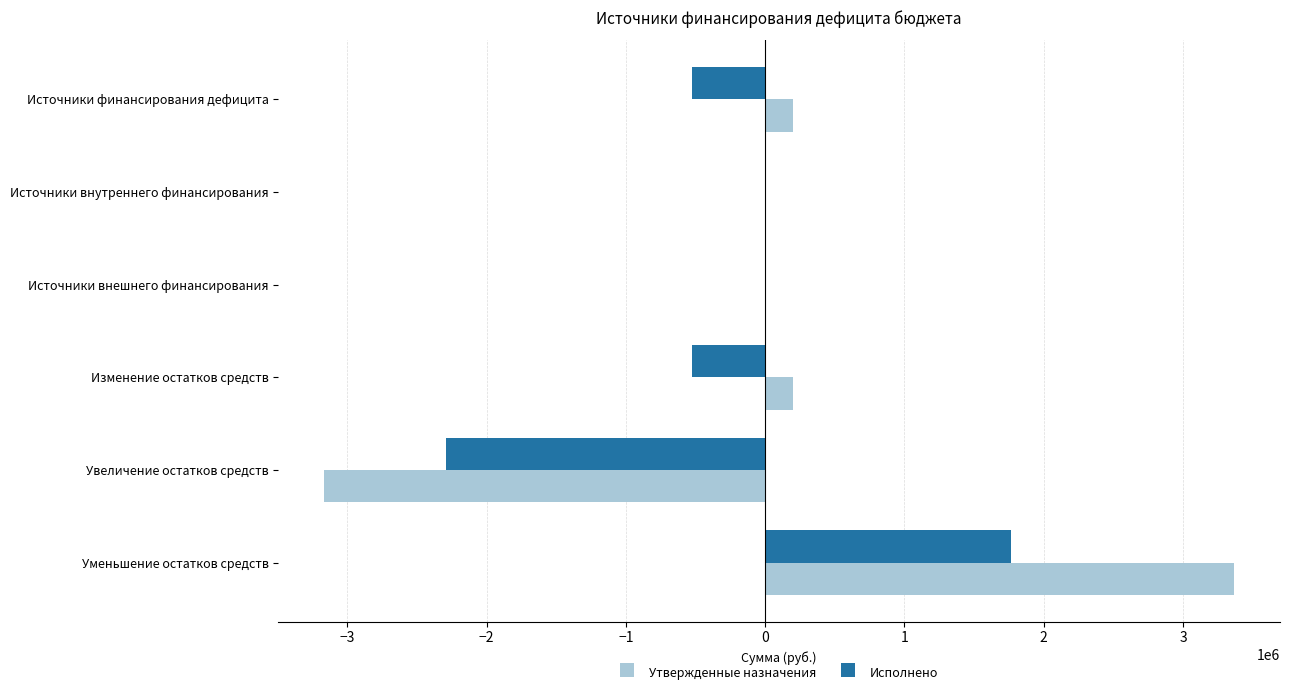

Is it true that Исполнено equals 1762758.7 at Уменьшение остатков средств?

True